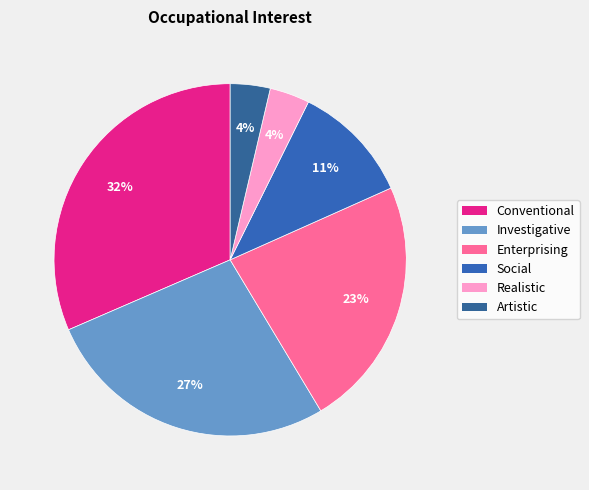

To the nearest percent, what percentage of the pie is Investigative?

27%